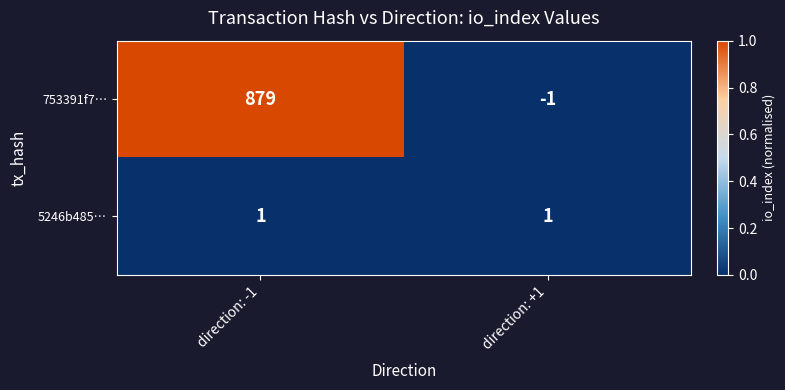

Which series has the widest spread of values?

753391f7…